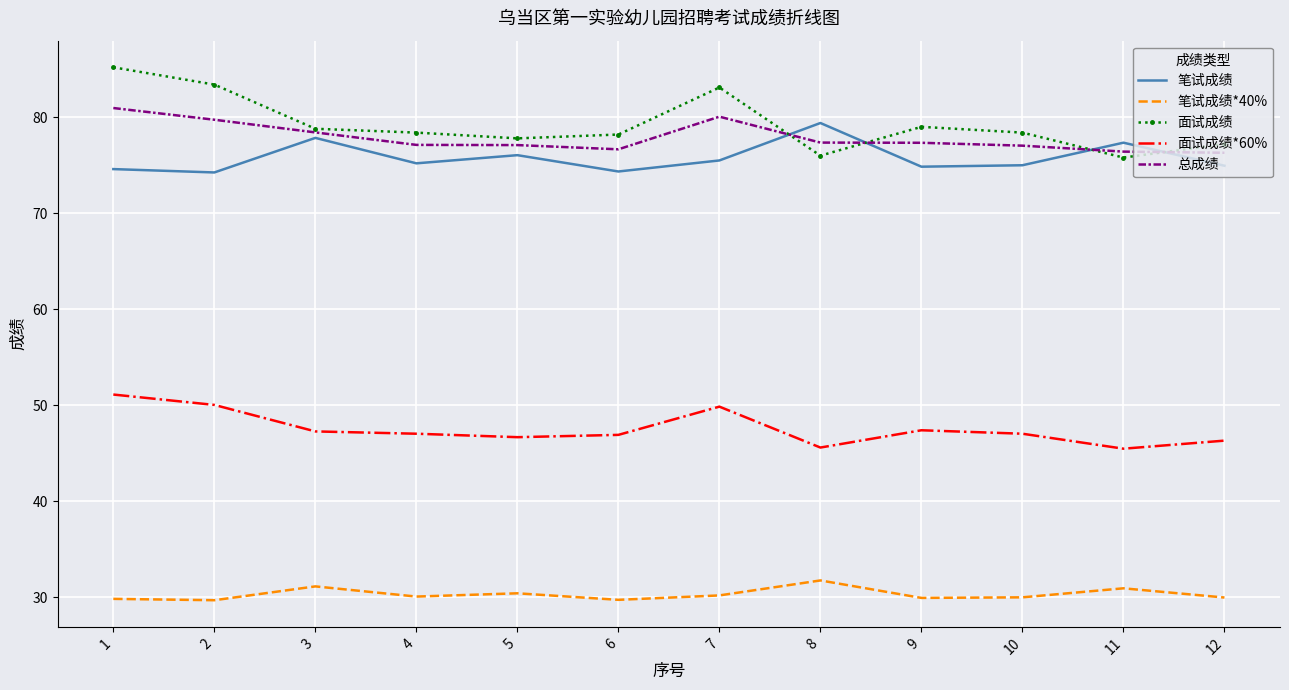

True or false: 笔试成绩 has a value of 79.4 at 8.

True